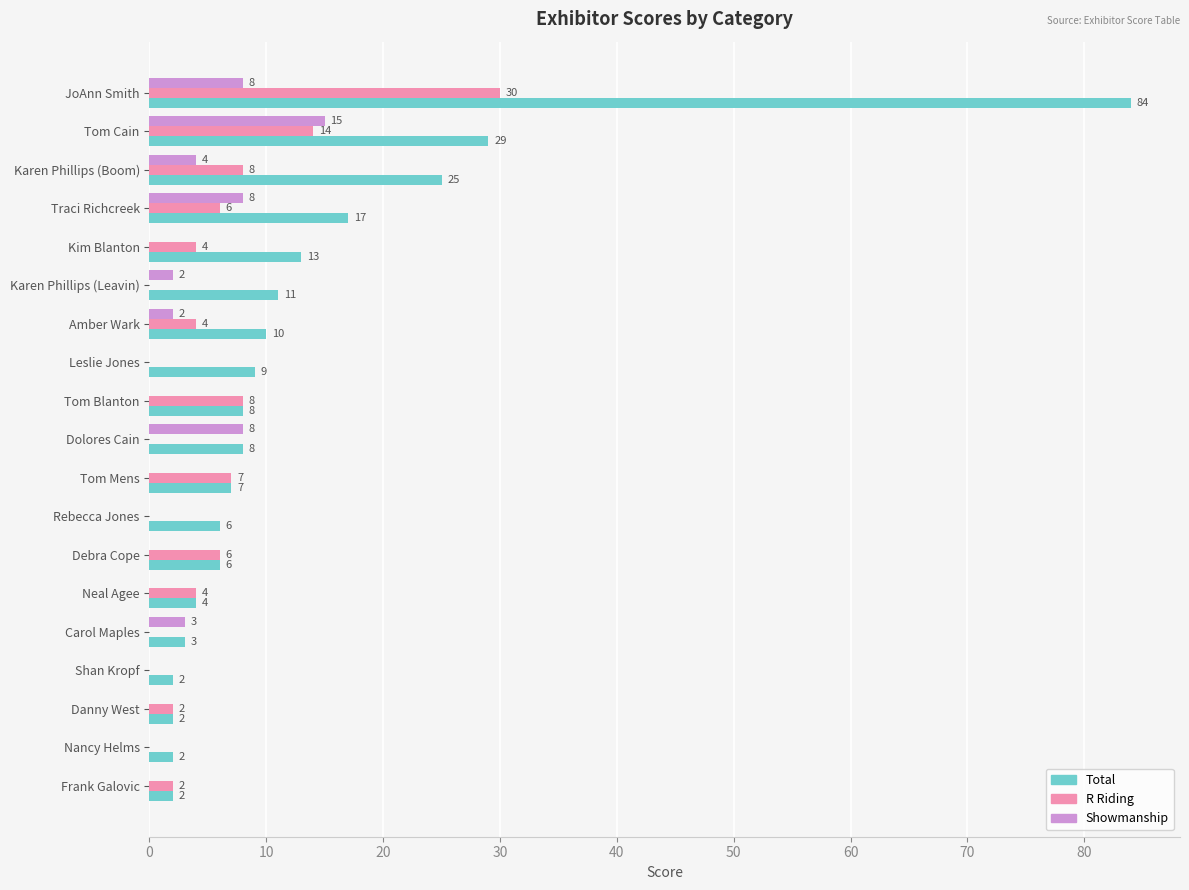

Is it true that Total equals 6 at Rebecca Jones?

True